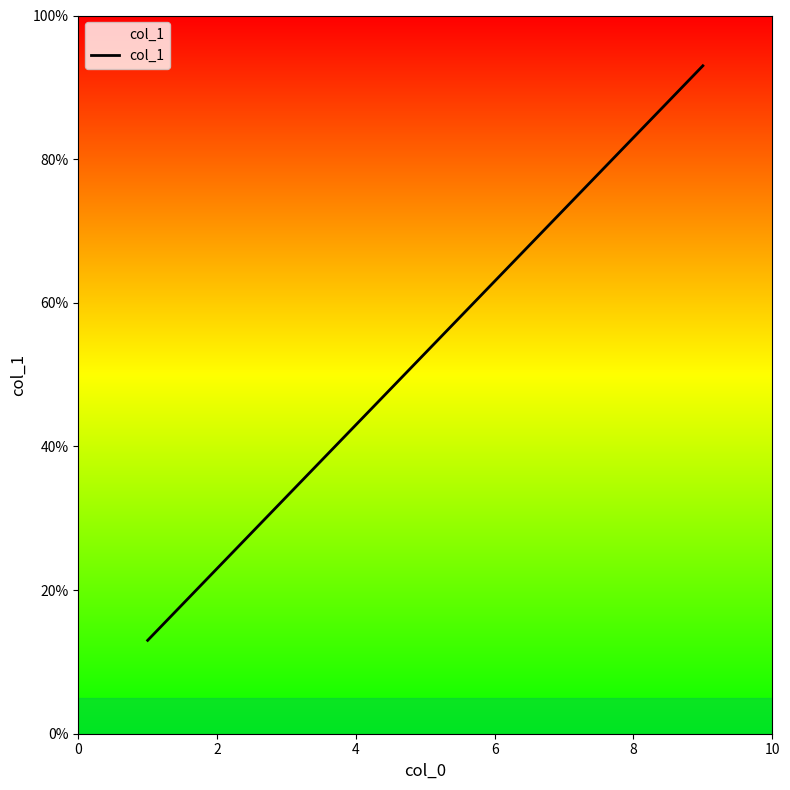

Reading left to right, extract all data points from this chart.

13	23	33	43	53	63	73	83	93